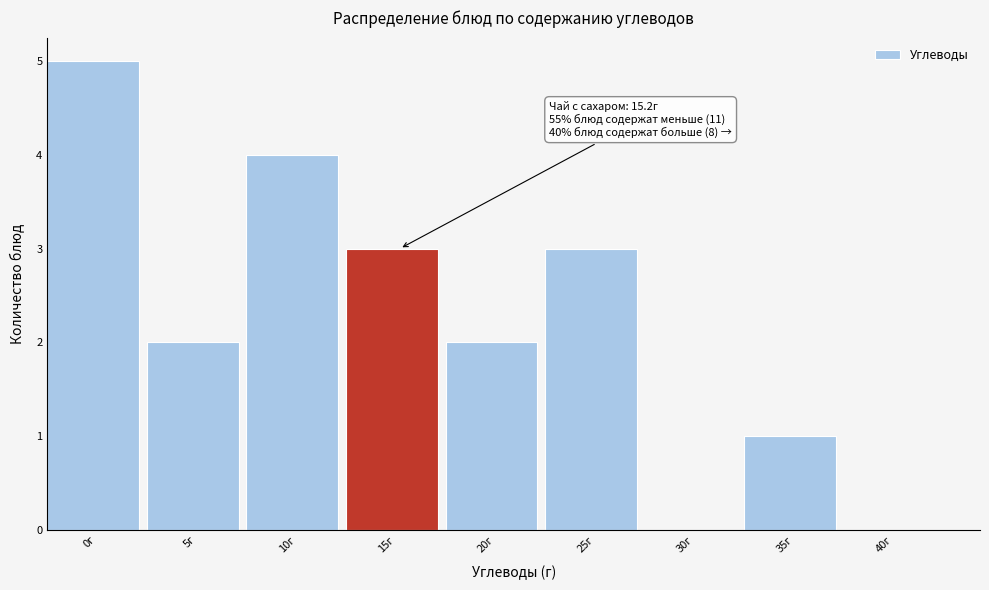

Reading left to right, list all the values displayed in this chart.

0г=5	5г=2	10г=4	15г=3	20г=2	25г=3	30г=0	35г=1	40г=0